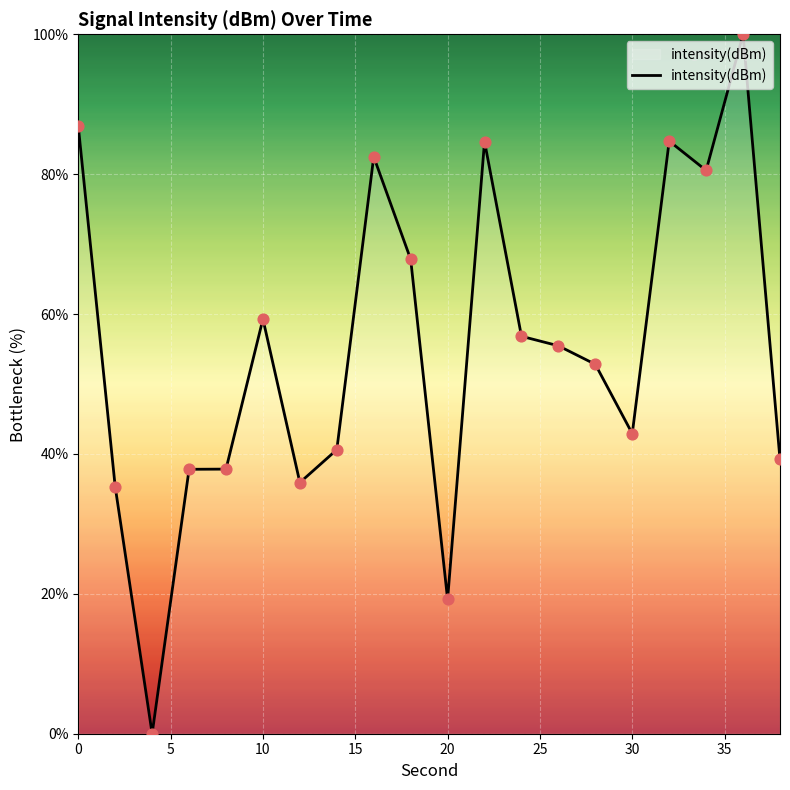

What is the difference between the maximum and minimum values?

100.0